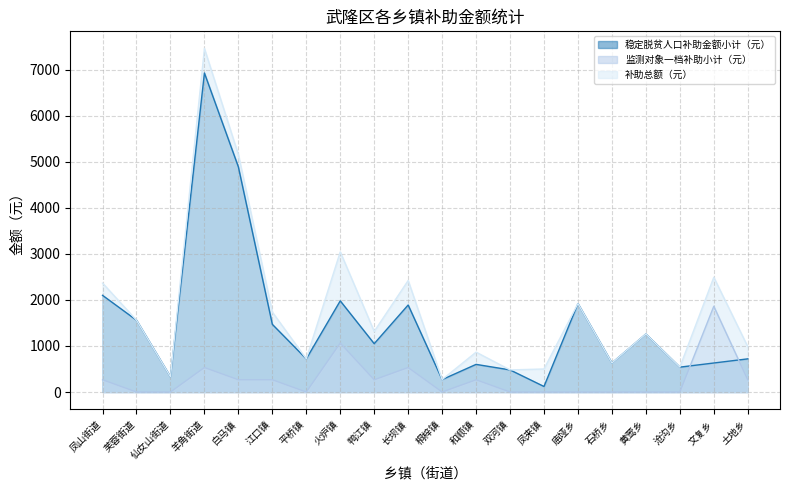

Reading left to right, what are all the values shown in this chart?

稳定脱贫人口补助金额小计（元）: 2100	1560	330	6930	4890	1470	720	1980	1050	1890	270	600	480	120	1920	630	1260	540	630	720
监测对象一档补助小计（元）: 266	0	0	532	266	266	0	1064	266	532	0	266	0	0	0	0	0	0	1862	266
补助总额（元）: 2366	1560	330	7462	5156	1736	720	3044	1316	2422	270	866	480	500	1920	630	1260	540	2492	986